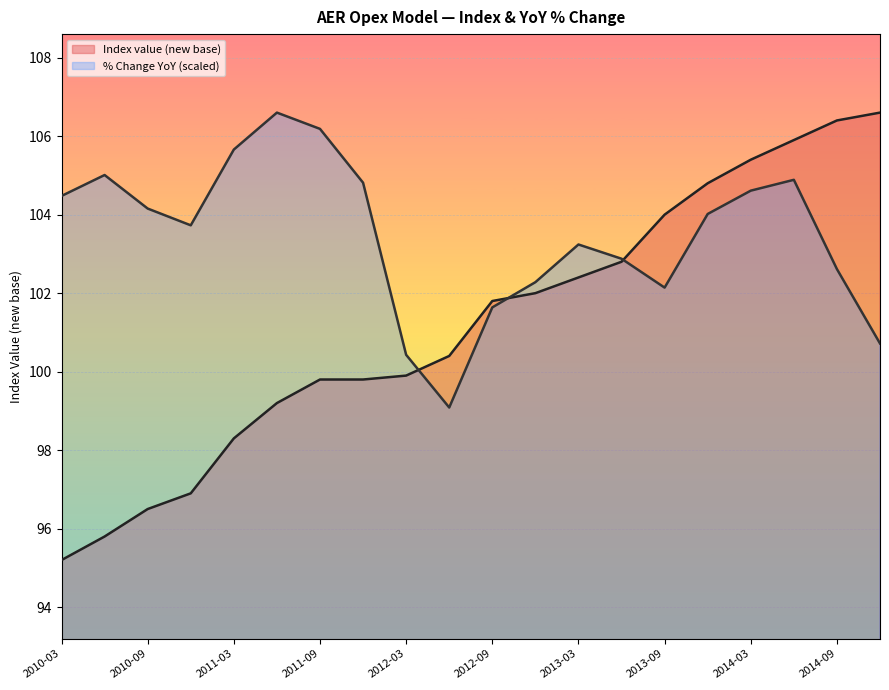

List the series in order of their peak value, highest first.

Index value (new base), % Change YoY (scaled)